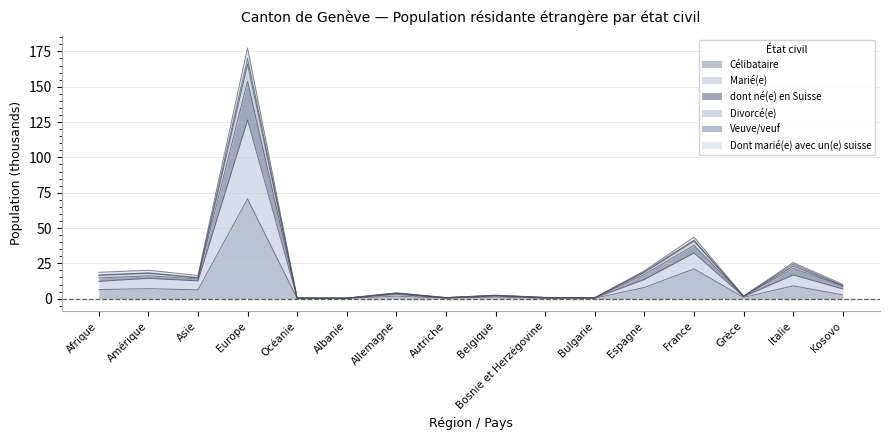

List the labels in order of Célibataire value, largest first.

Europe, France, Italie, Espagne, Amérique, Afrique, Asie, Kosovo, Allemagne, Belgique, Grèce, Bulgarie, Autriche, Océanie, Bosnie et Herzégovine, Albanie